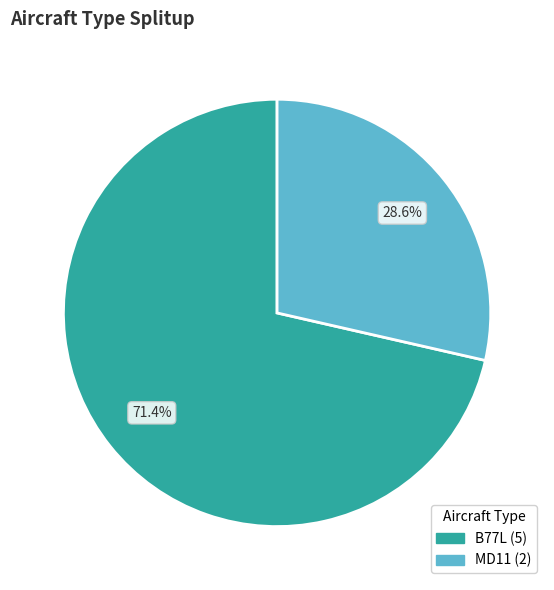

To the nearest percent, what is the average slice percentage?

50%